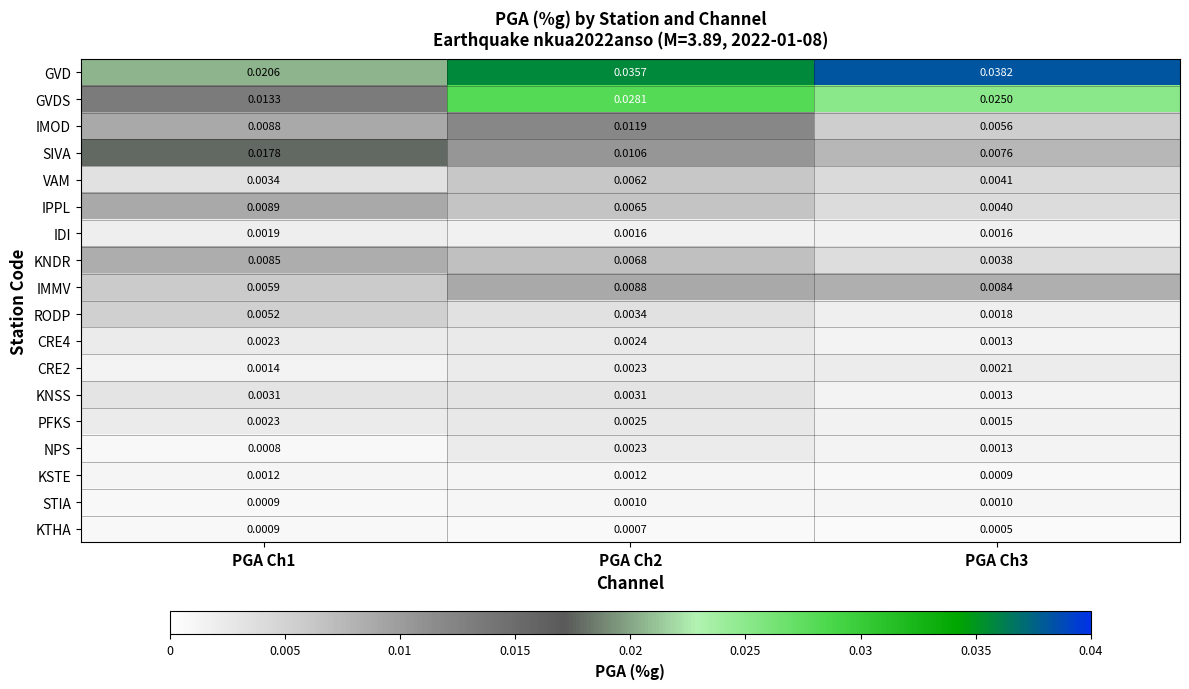

Which series has the widest spread of values?

GVD